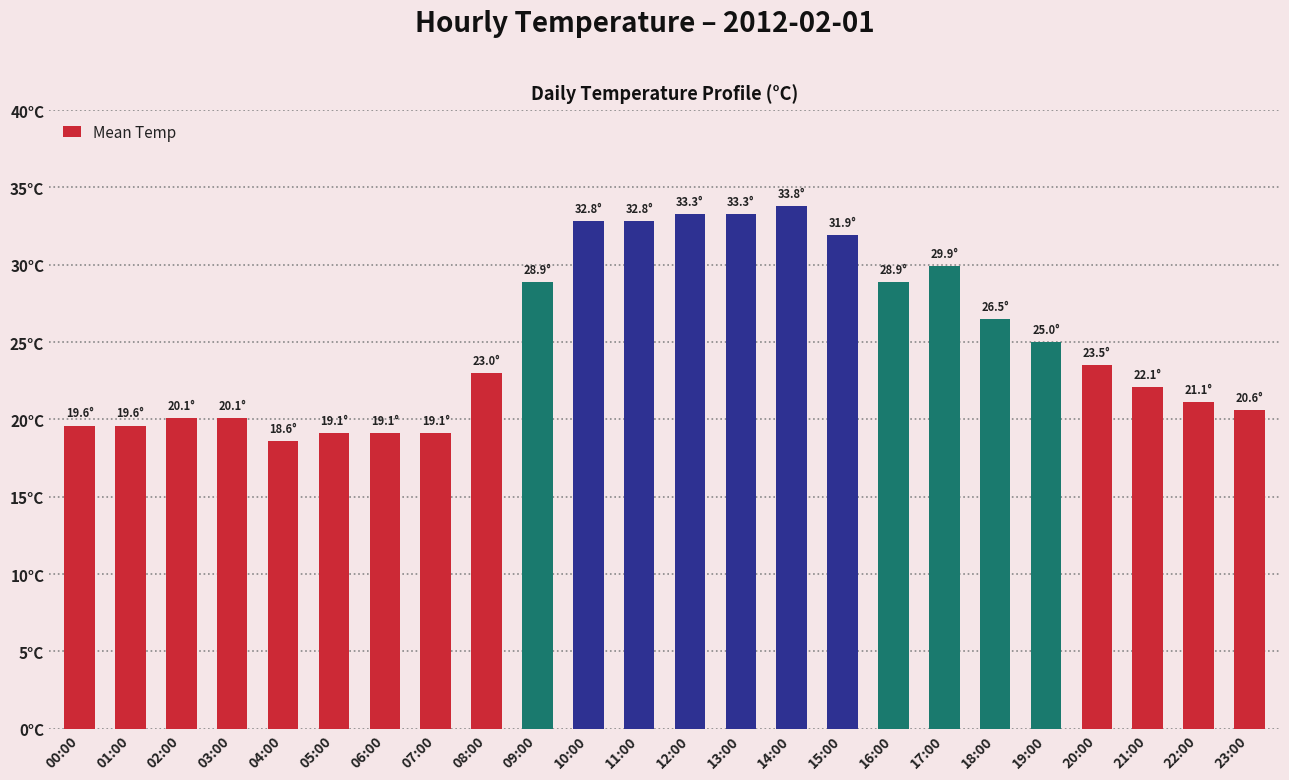

What is the approximate value at 07:00?

19.1